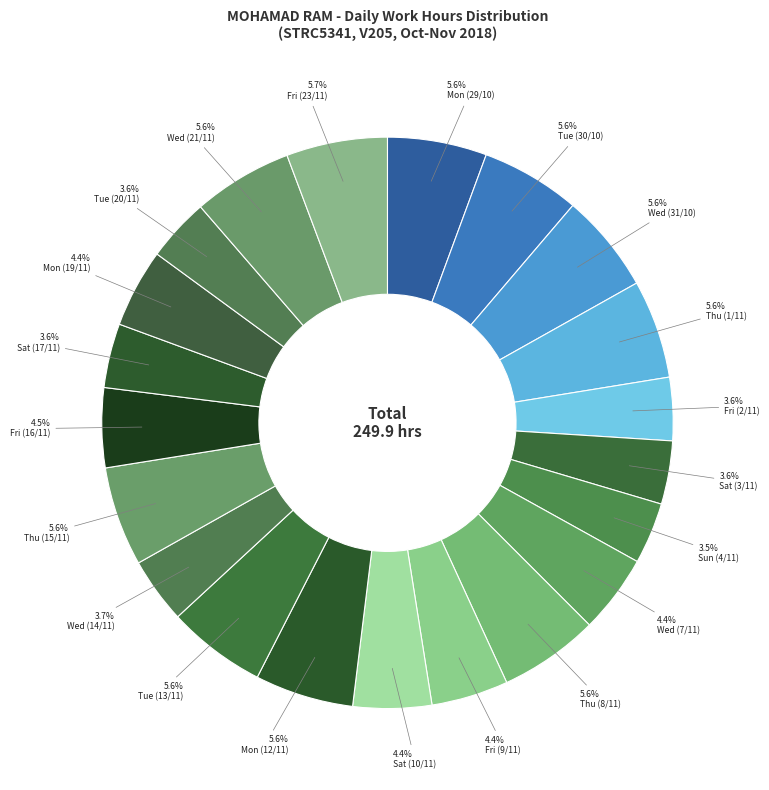

What is the smallest slice in the pie chart?

Sun (4/11)